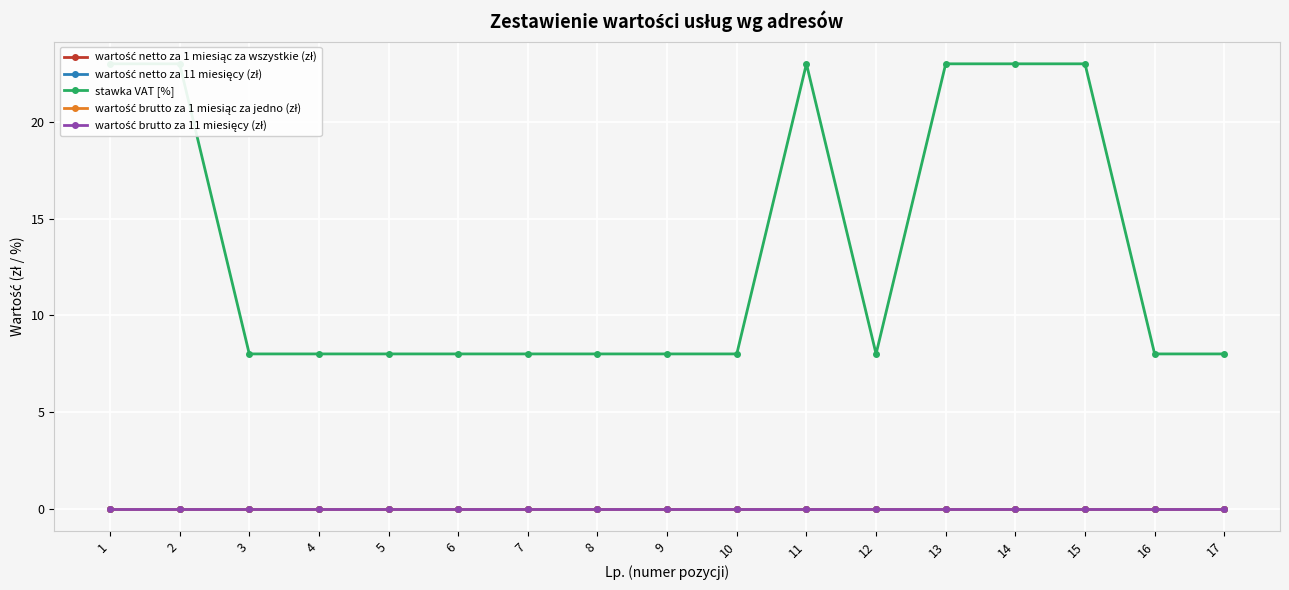

Count the number of data series in this chart.

5